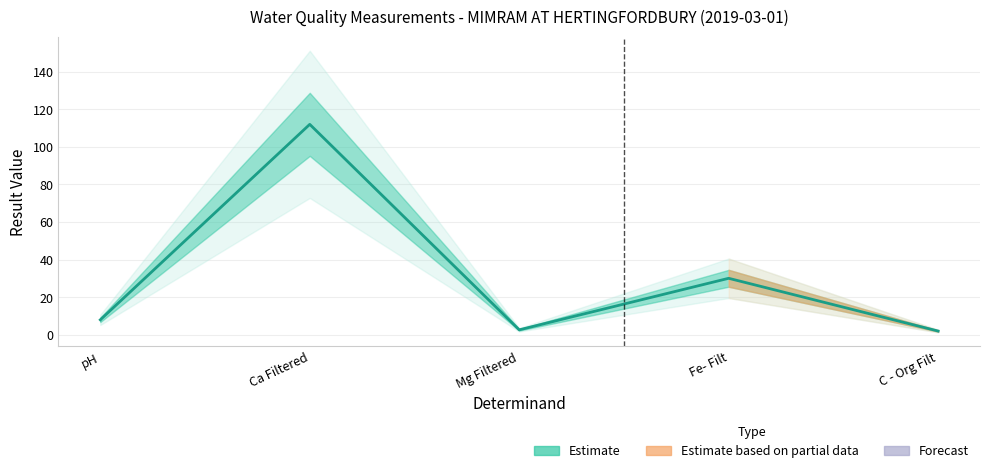

At which label does the data first exceed 7?

pH